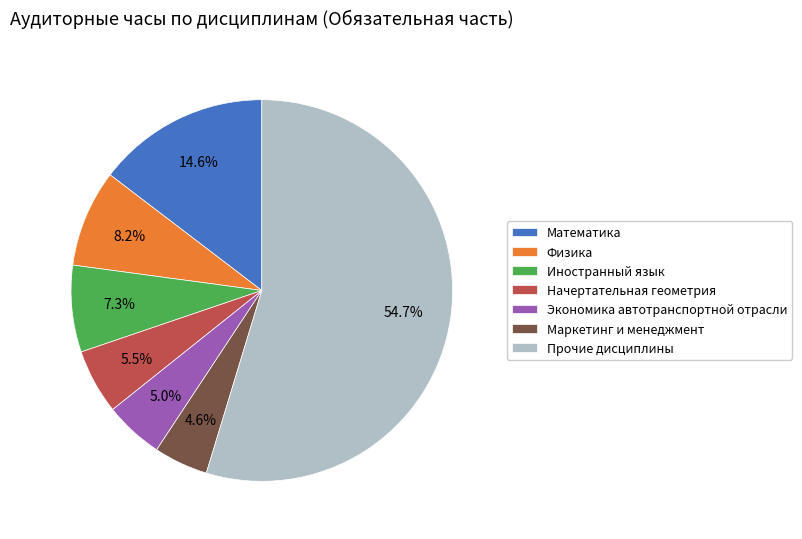

What is the total percentage of Начертательная геометрия and Математика?

20.1%